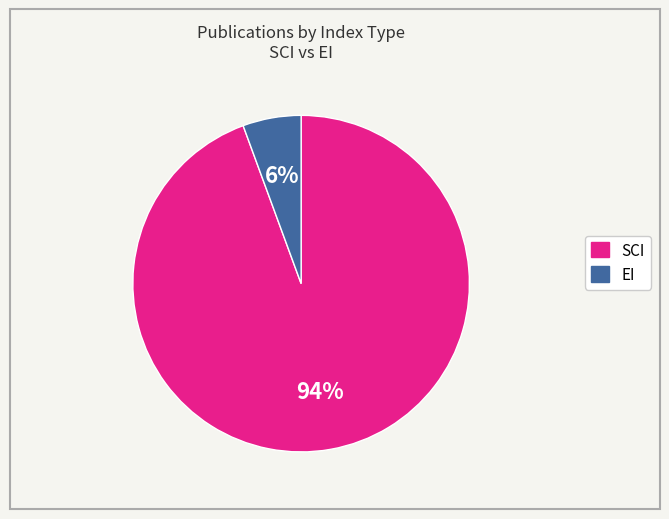

Combined, do EI and SCI account for over 50%?

Yes